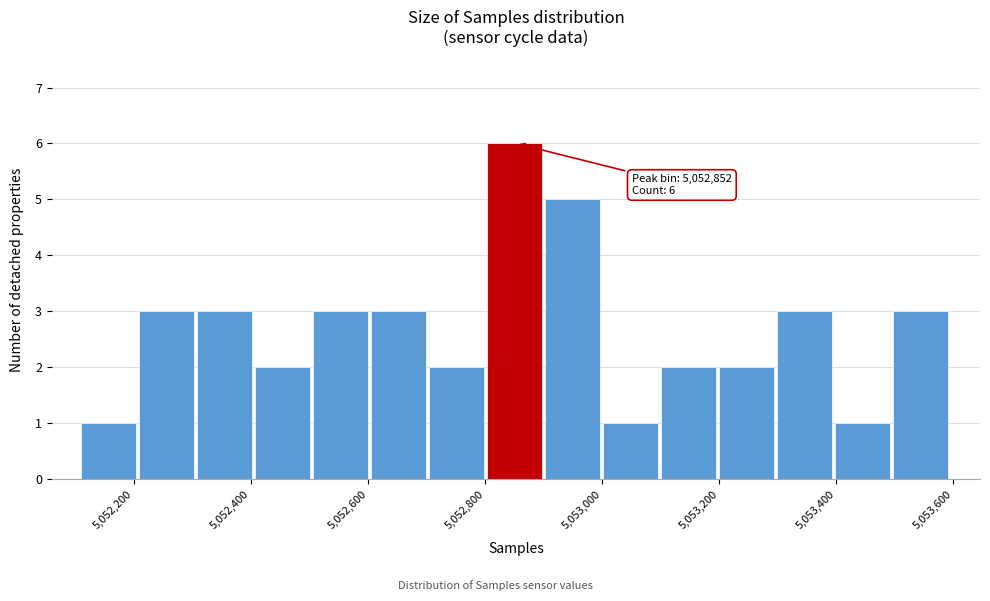

Which range on the x-axis has the tallest bar?

5052800 to 5052900